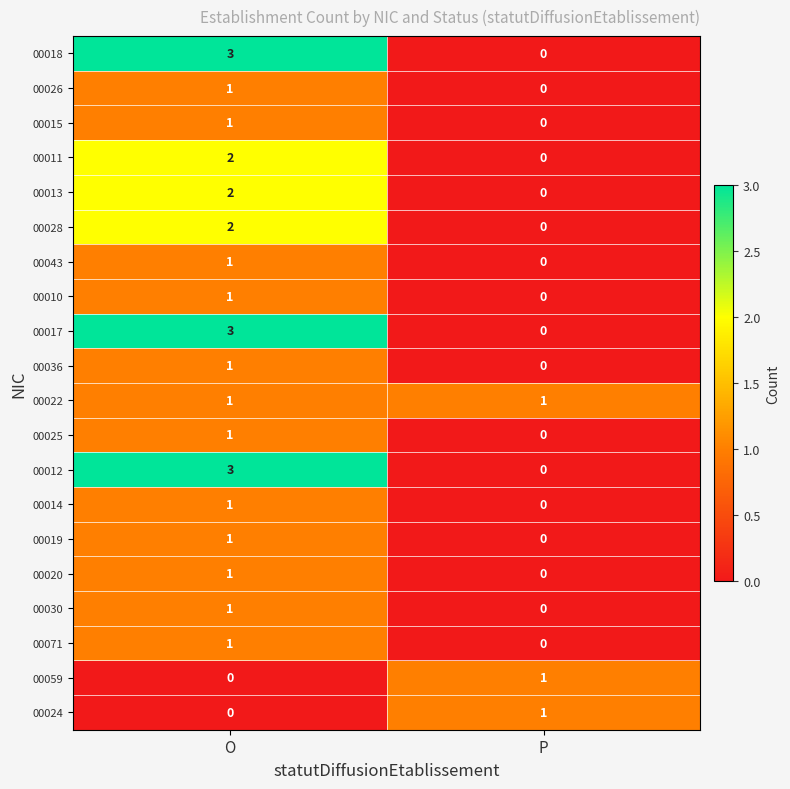

The value of 00024 at O is 0. True or false?

True